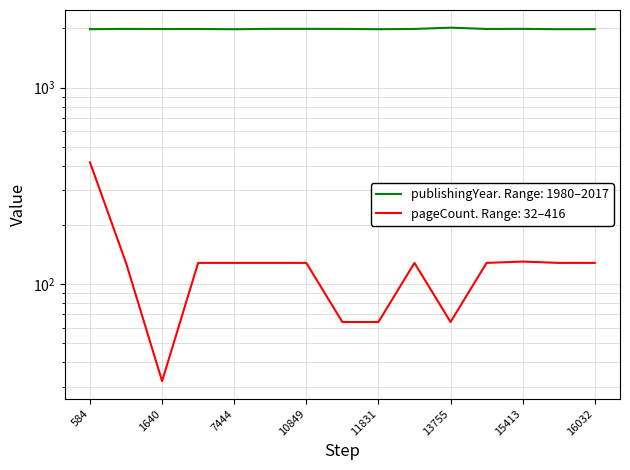

Read the pageCount value at 15770, to the nearest 50.

150